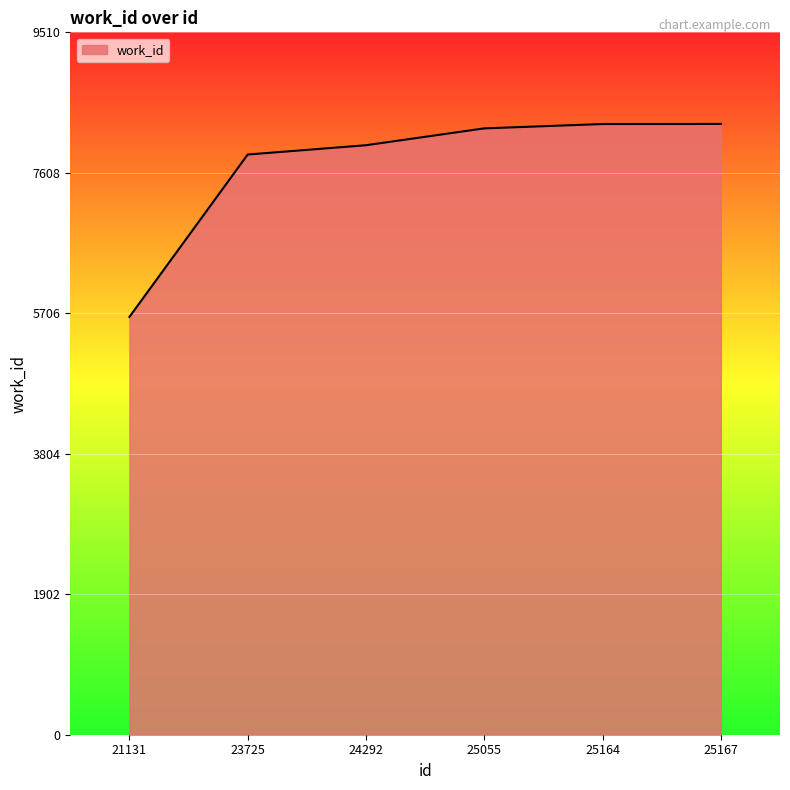

Does the chart display data point markers on the line(s)?

No